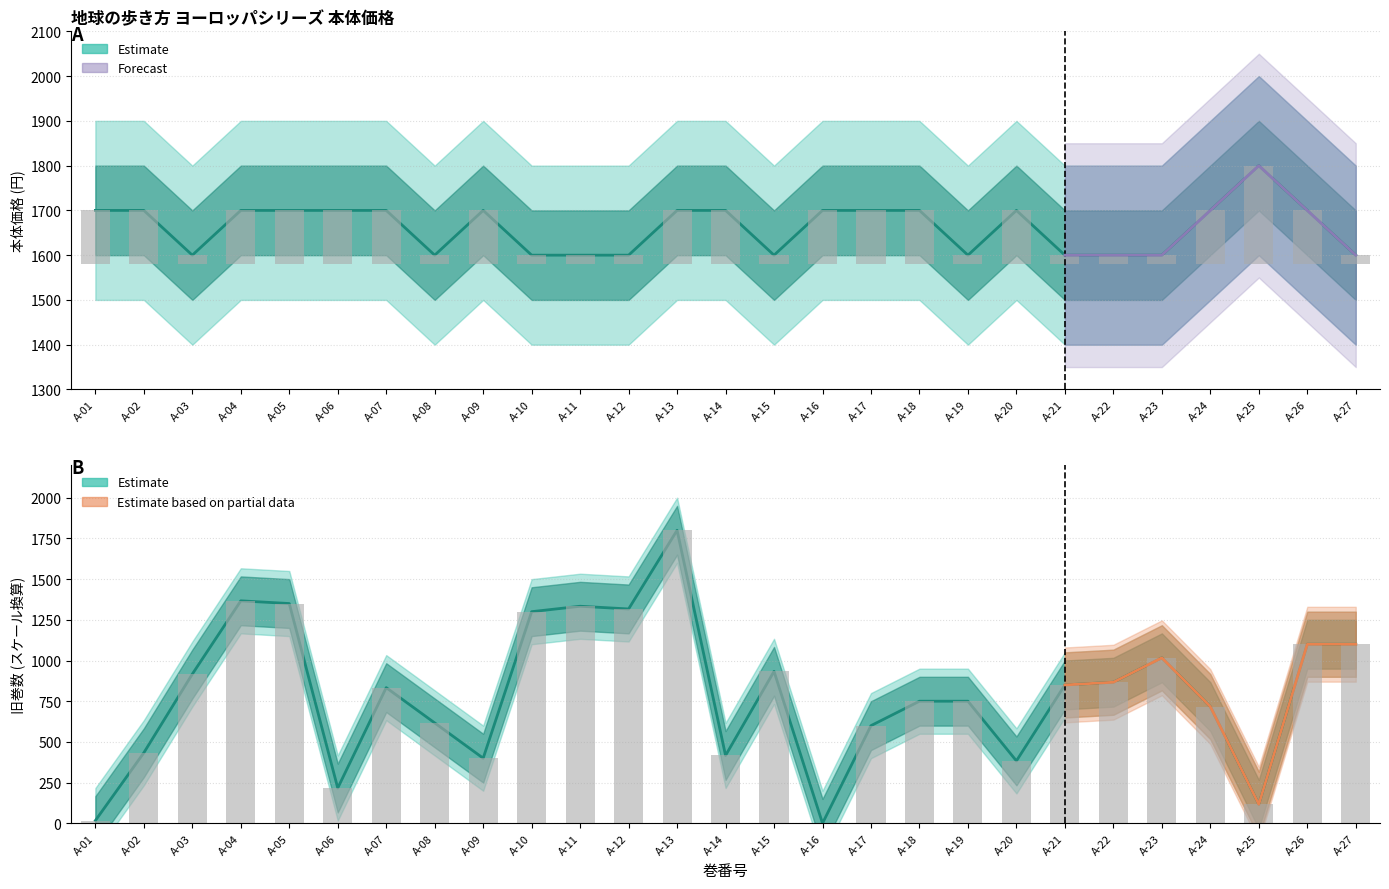

What is the spread (max minus min) of values at A-19?

850.0